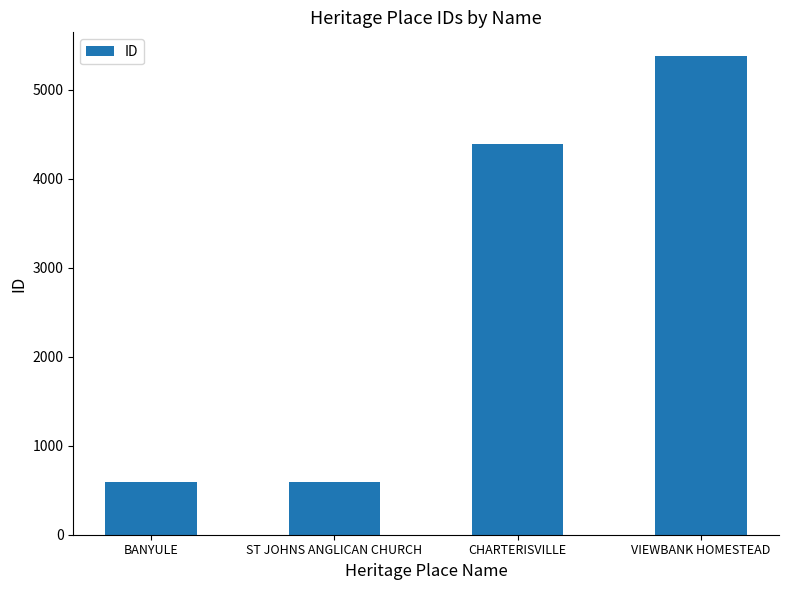

Read the value at ST JOHNS ANGLICAN CHURCH, to the nearest 50.

600